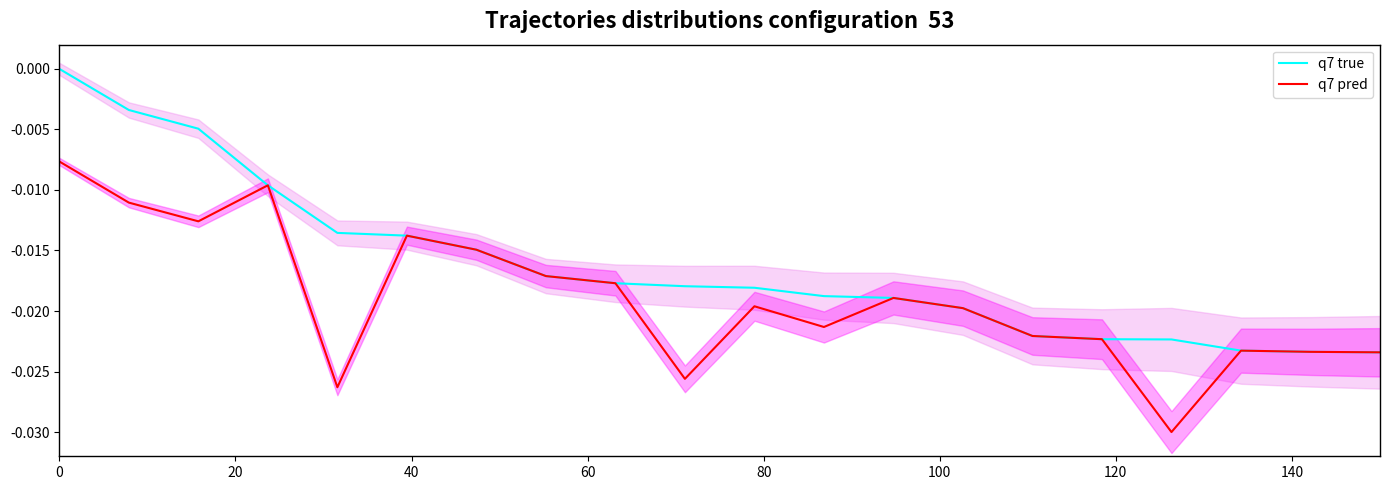

True or false: q7 true and q7 pred cross at least once.

False